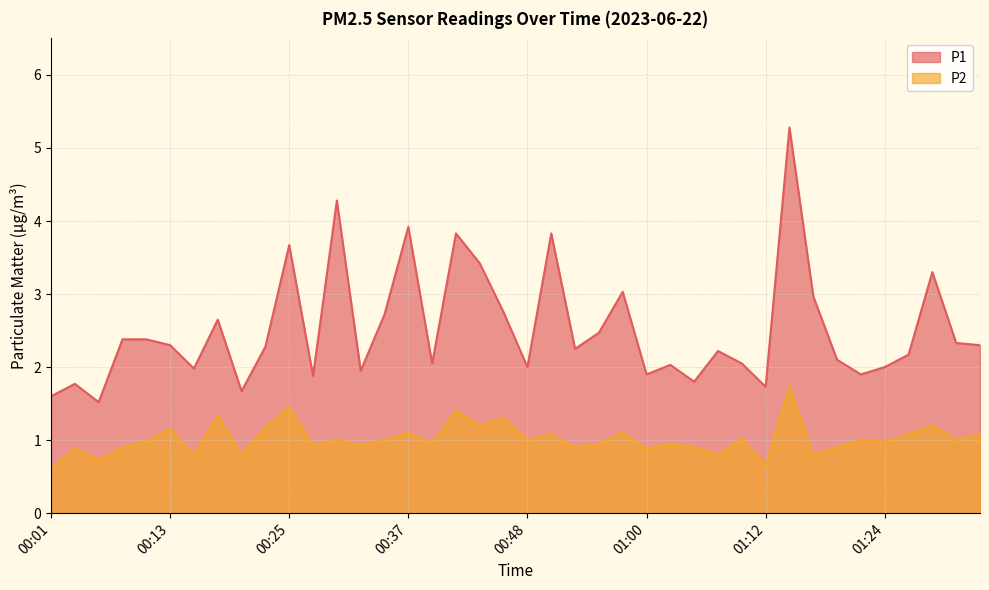

What is the lowest value of the P1 series?

1.5